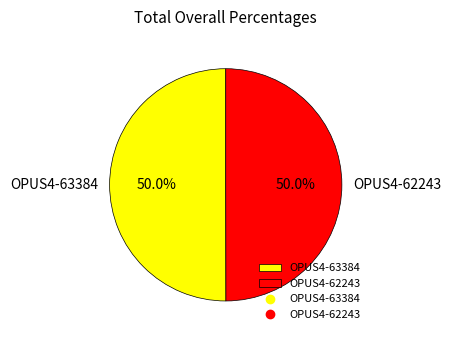

What is the ratio of the value at OPUS4-62243 to the value at OPUS4-63384?

1.0